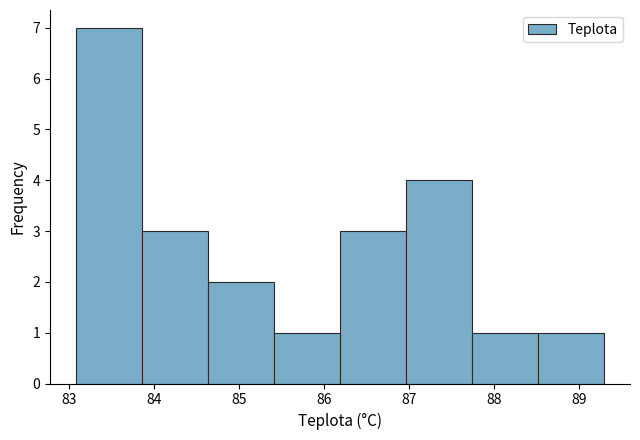

Reading left to right, transcribe this chart: for each bar, give the range it covers on the x-axis and its height. Neither the bar edges nor the heights are printed on the chart, so give them approximately, as read against the axes.

83.1 to 83.9: 7
83.9 to 84.6: 3
84.6 to 85.4: 2
85.4 to 86.2: 1
86.2 to 87.0: 3
87.0 to 87.7: 4
87.7 to 88.5: 1
88.5 to 89.3: 1